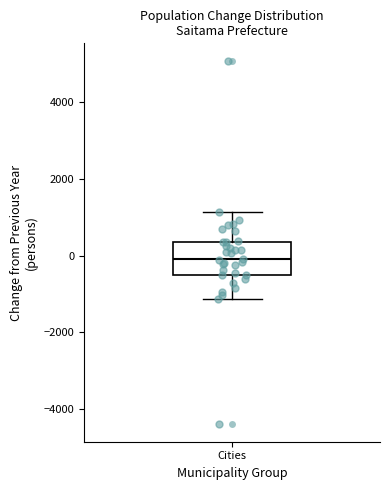

Where is the upper edge of the box for Cities on the y-axis? The values are not printed on the chart, so give them approximately, as read against the axis.

400